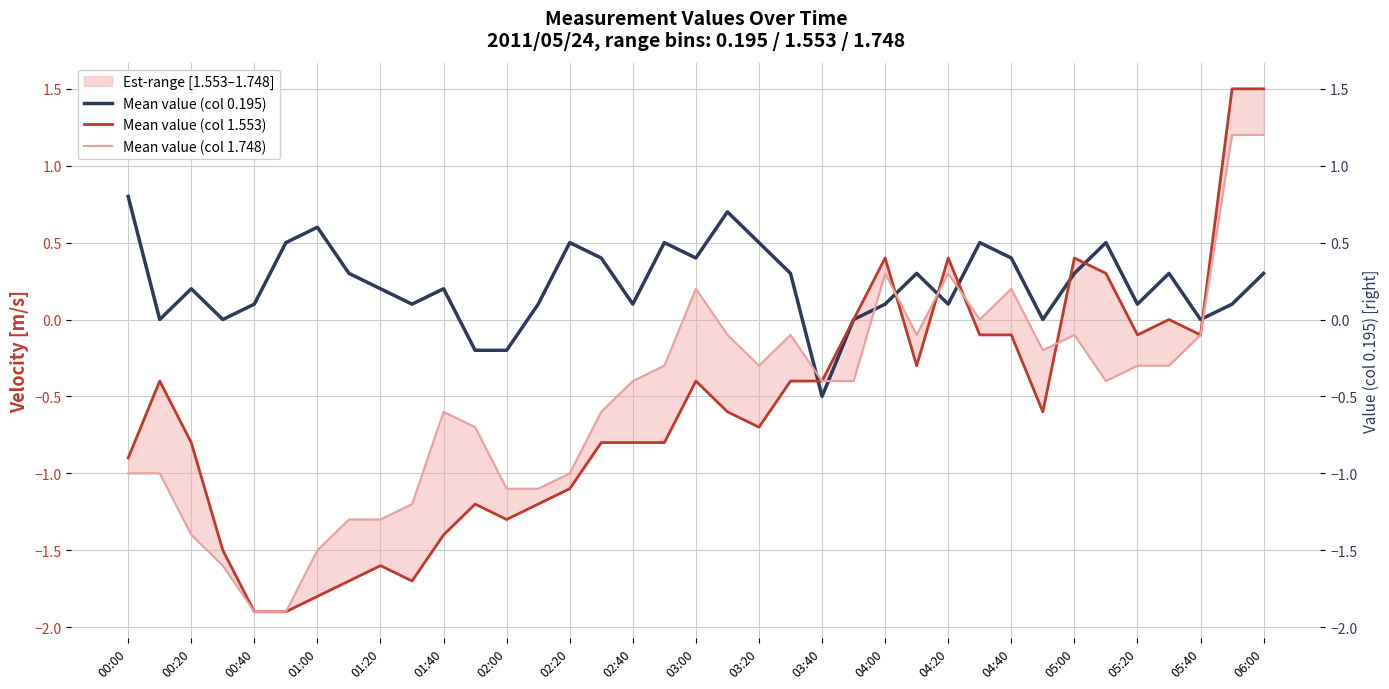

How many values in the Mean value (col 1.553) series are below 0?

29